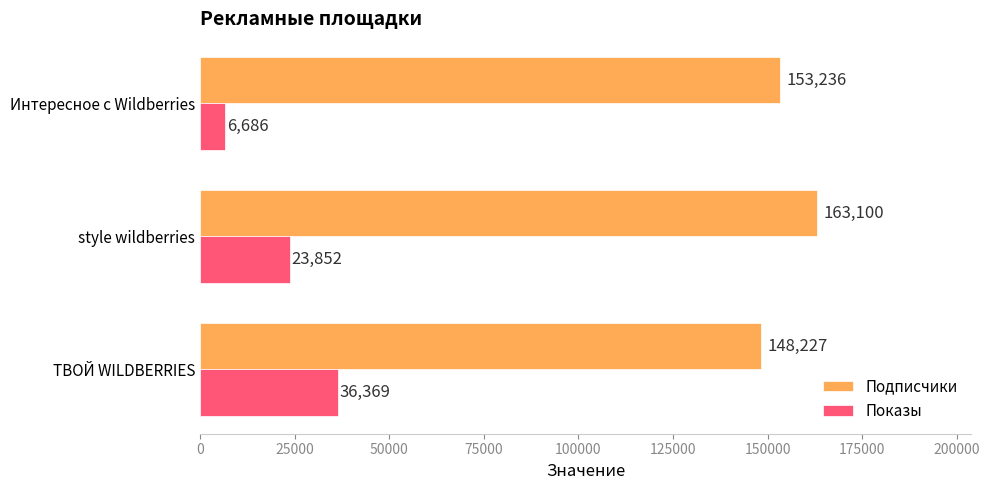

What is the sum of the Подписчики values at style wildberries and ТВОЙ WILDBERRIES?

311327